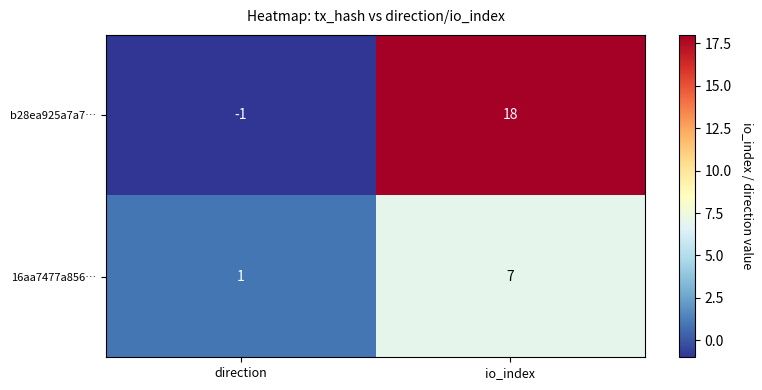

What is the difference between the b28ea925a7a7… values at direction and io_index?

19